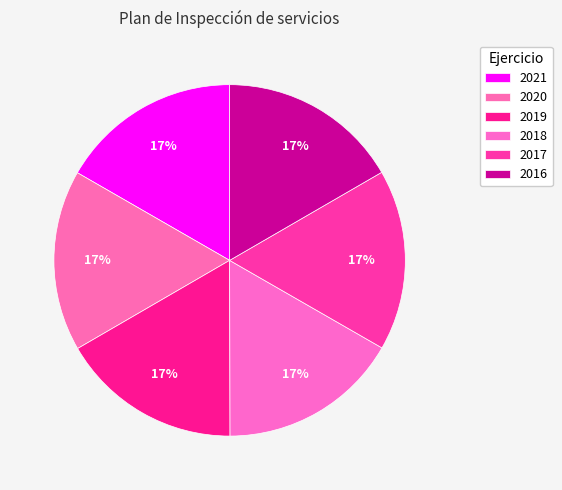

How many slices are in this pie chart?

6